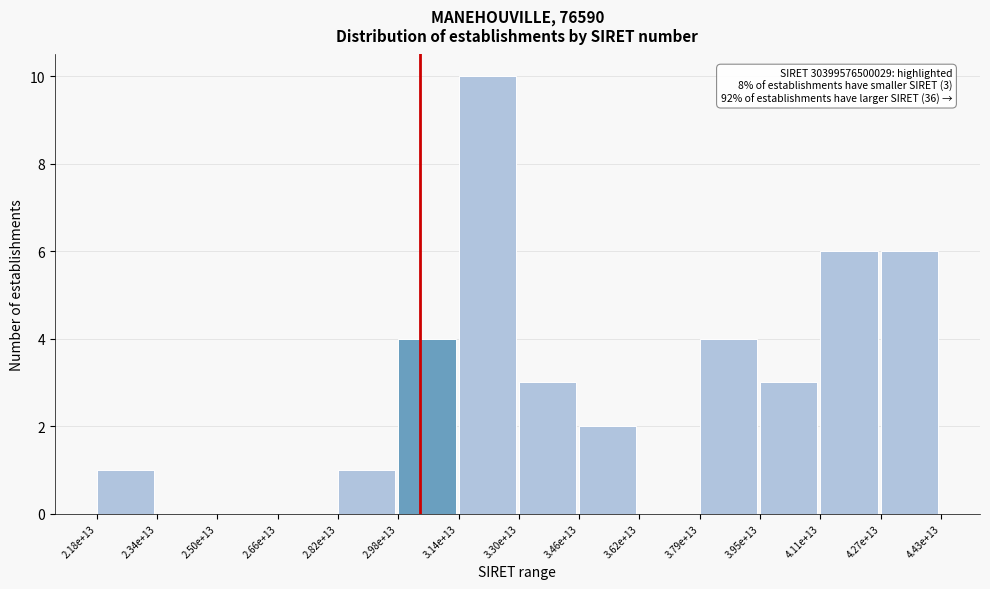

Reading right to left, transcribe all the data shown in this chart.

4.27e+13=6	4.11e+13=6	3.95e+13=3	3.79e+13=4	3.62e+13=0	3.46e+13=2	3.30e+13=3	3.14e+13=10	2.98e+13=4	2.82e+13=1	2.66e+13=0	2.50e+13=0	2.34e+13=0	2.18e+13=1